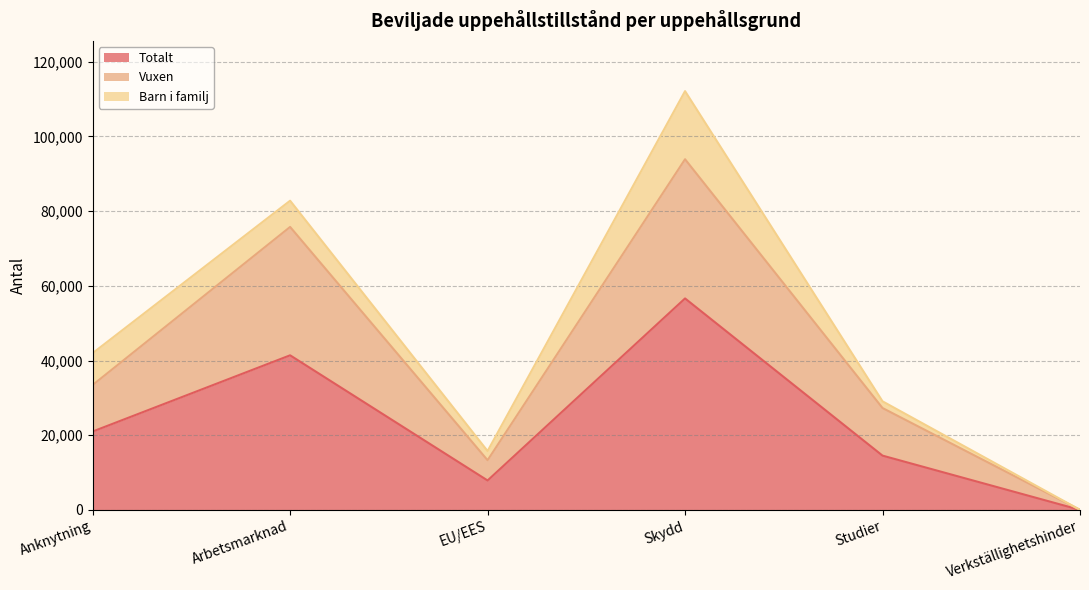

Where is Vuxen nearest to the value 46952?

Anknytning